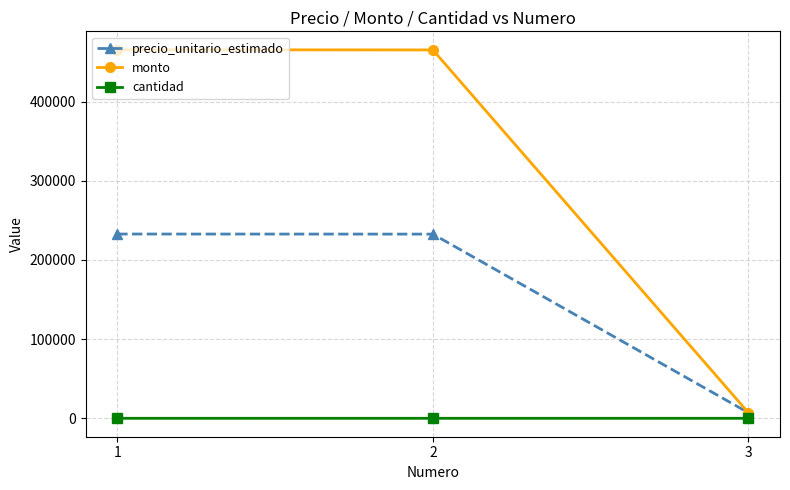

How many lines are shown in the chart?

3